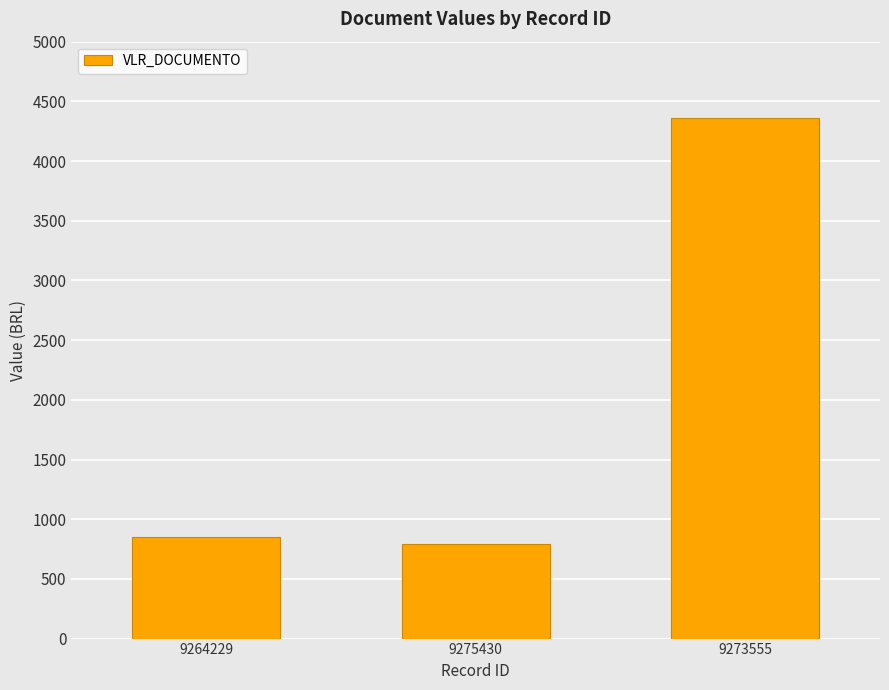

What is the difference between the values at 9264229 and 9273555?

3511.4